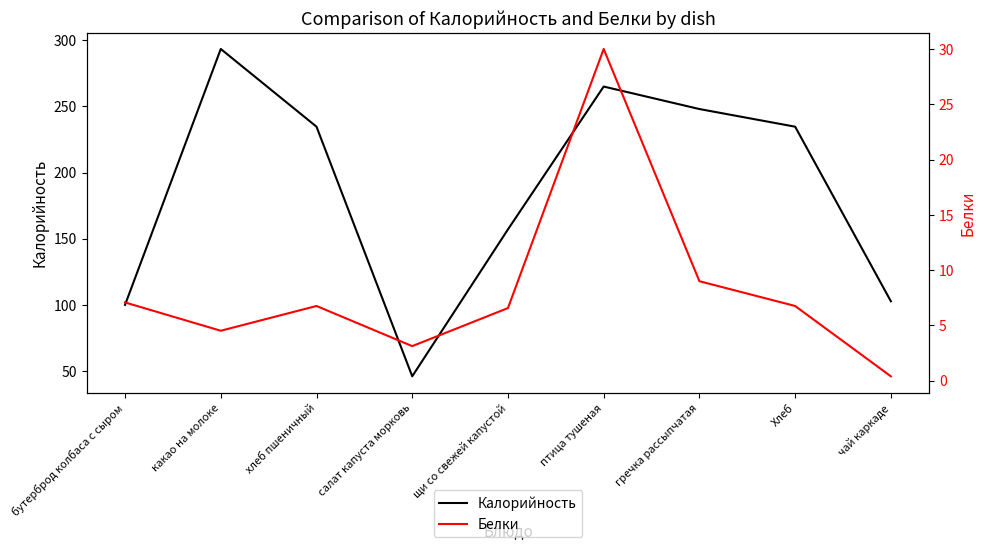

Reading right to left, what are all the values shown in this chart?

Калорийность: 102.7	234.7	248.0	265.0	157.0	46.0	234.7	293.4	100.0
Белки: 0.4	6.8	9.0	30.0	6.6	3.1	6.8	4.5	7.1